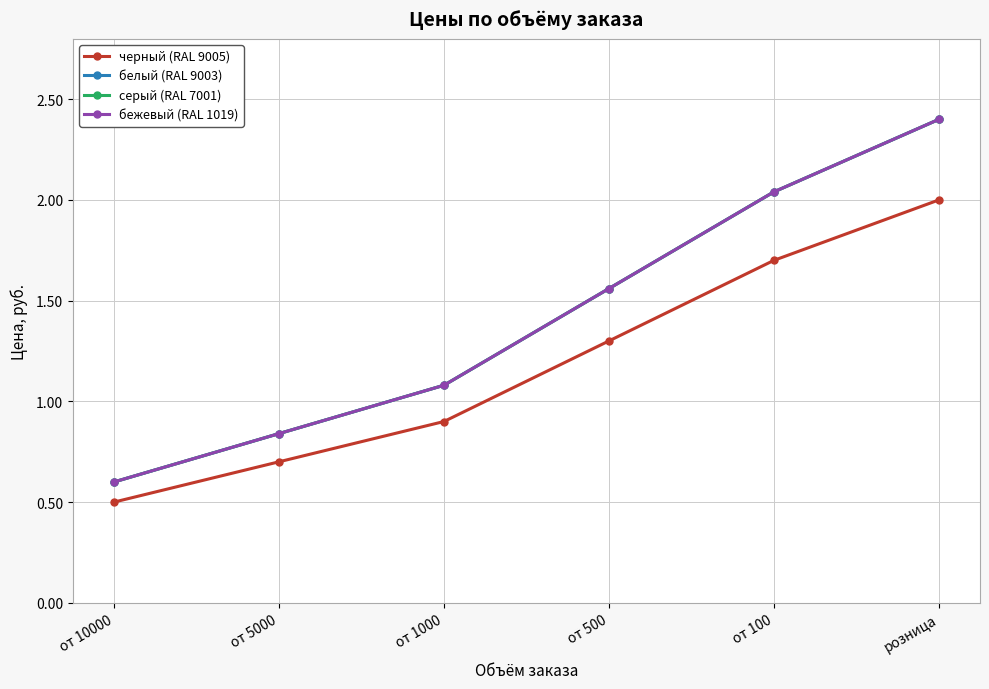

What position from the right is от 10000?

6